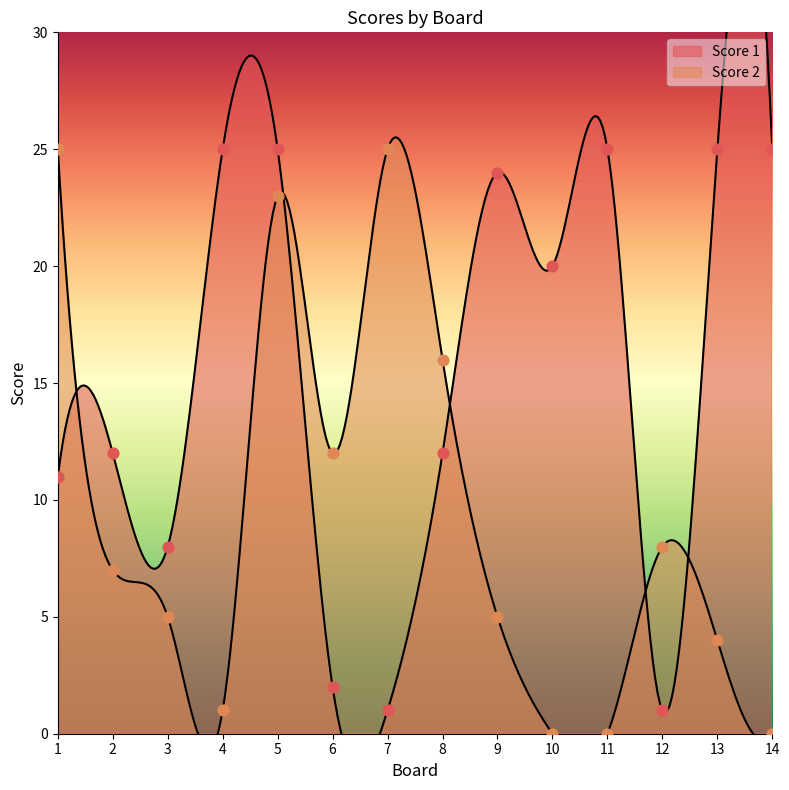

What is the total value across all series at 12?

9